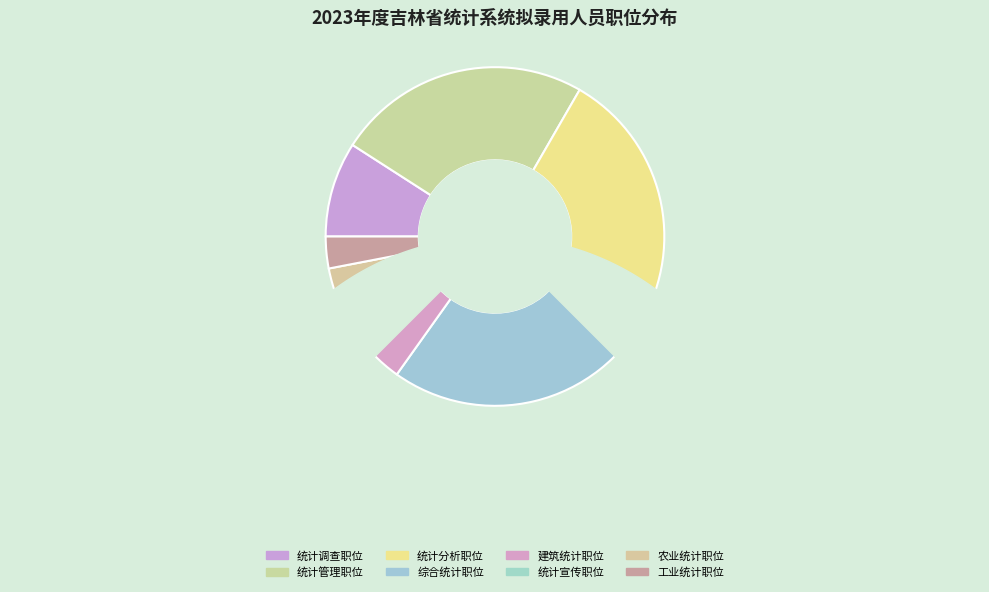

Is there a majority slice in this chart?

No